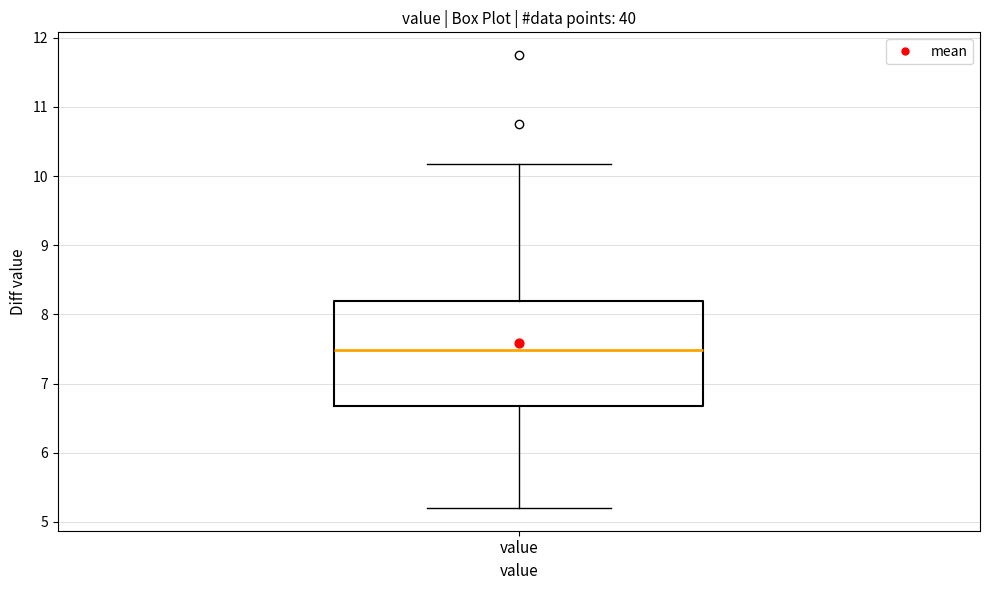

Where is the lower edge of the box for value on the y-axis? The values are not printed on the chart, so give them approximately, as read against the axis.

6.7